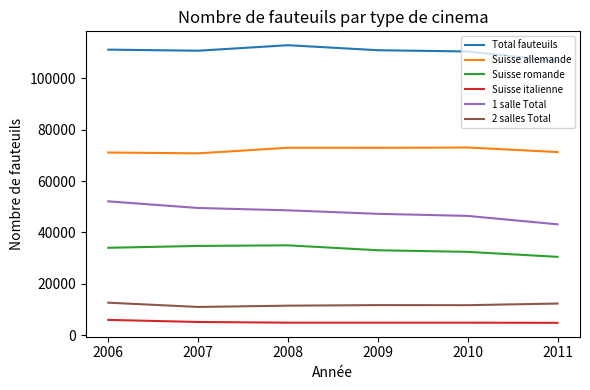

What is the difference between the maximum and minimum values in the 1 salle Total series?

8938